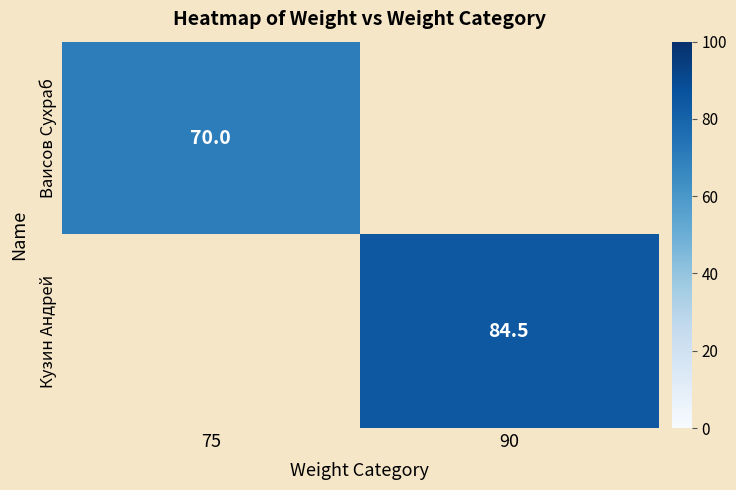

The Ваисов Сухраб series shows 104.4 at 75. True or false?

False